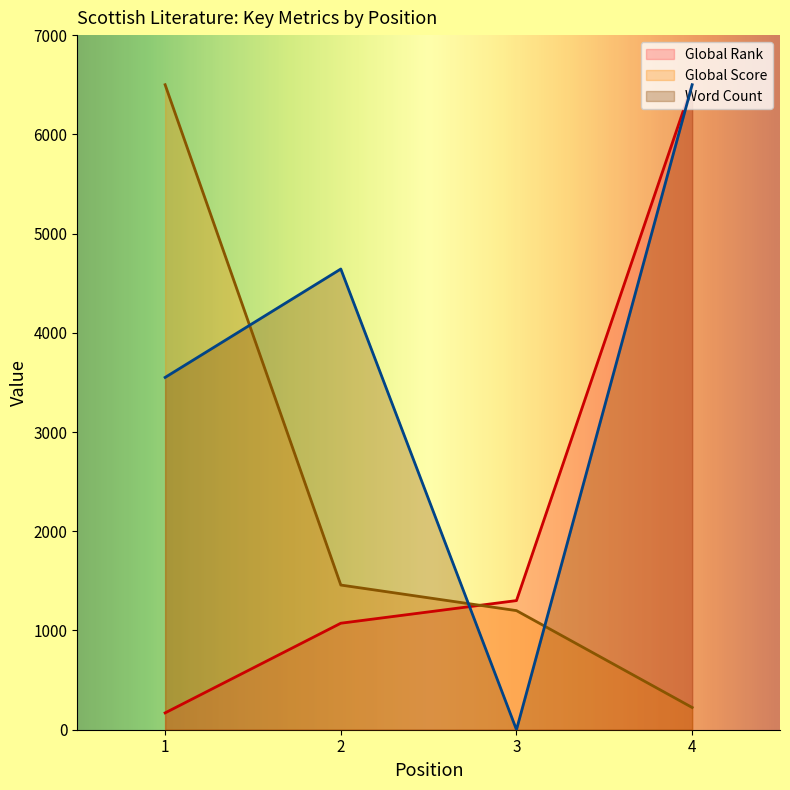

Is the value of Global Rank at 4 greater than the value of Global Score at 4?

Yes